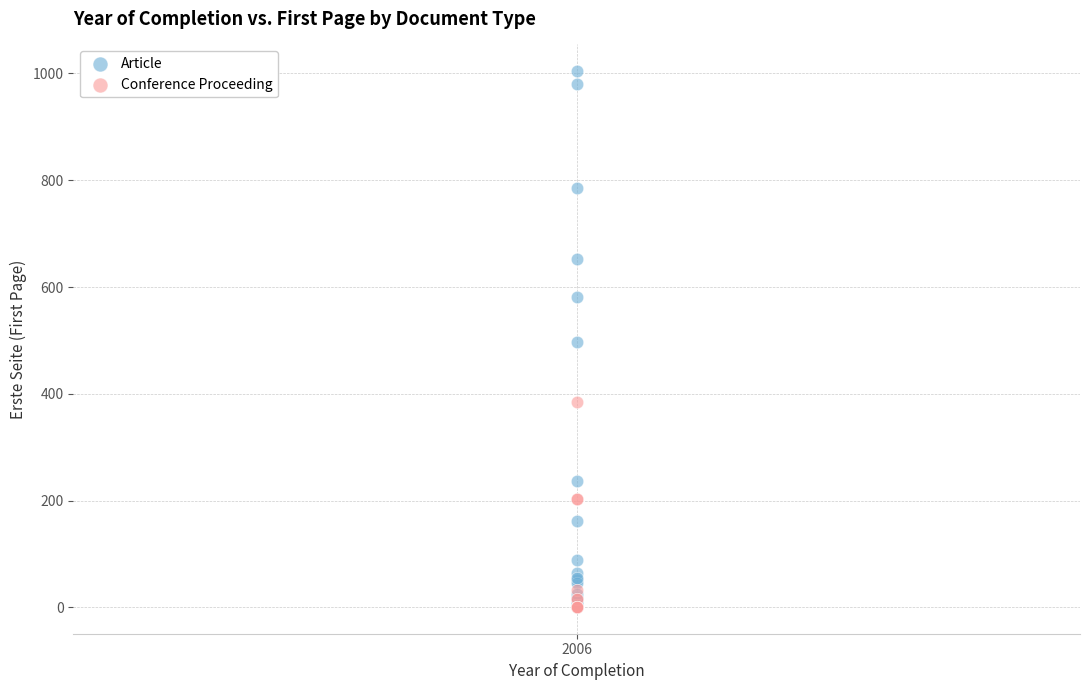

Which series has the widest spread of Y values?

Article